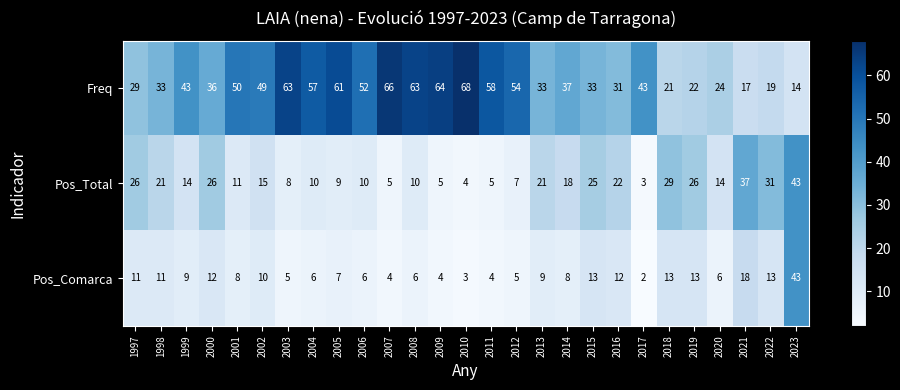

Between 2007 and 2020, which series saw the biggest shift?

Freq